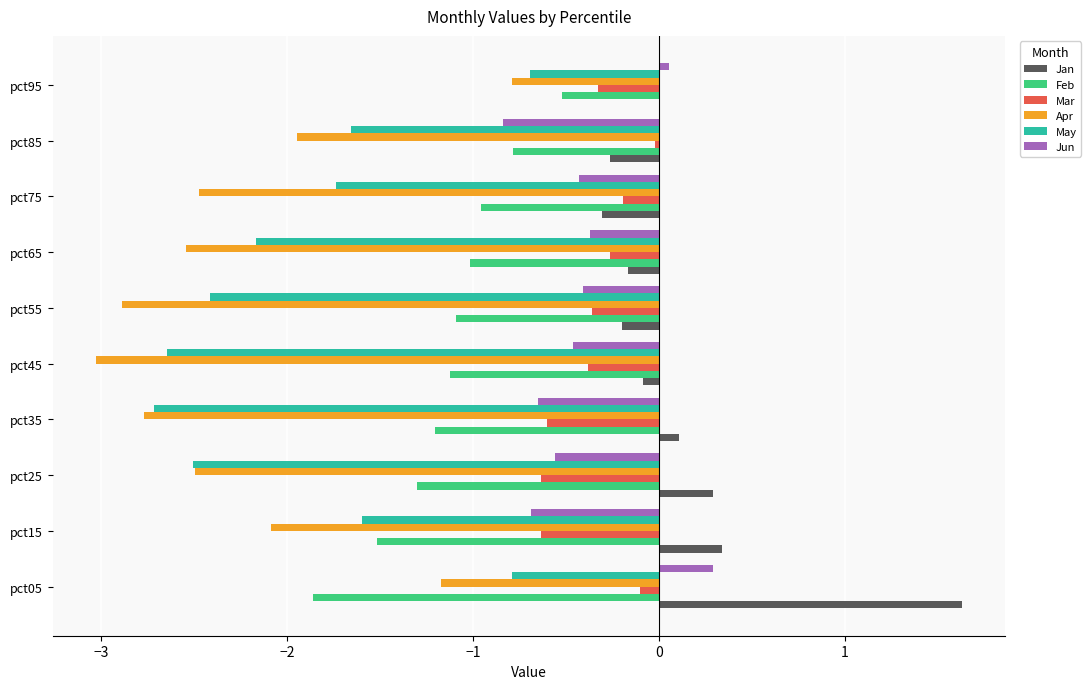

True or false: Apr has a value of -0.9 at pct55.

False